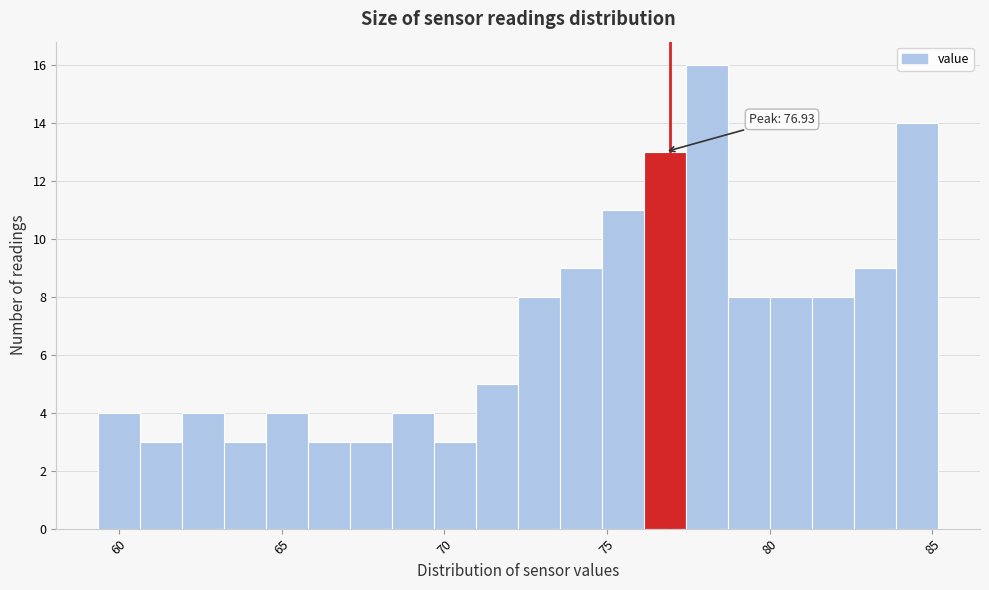

Read against the x-axis, roughly where is the centre of the tallest bar?

78.0